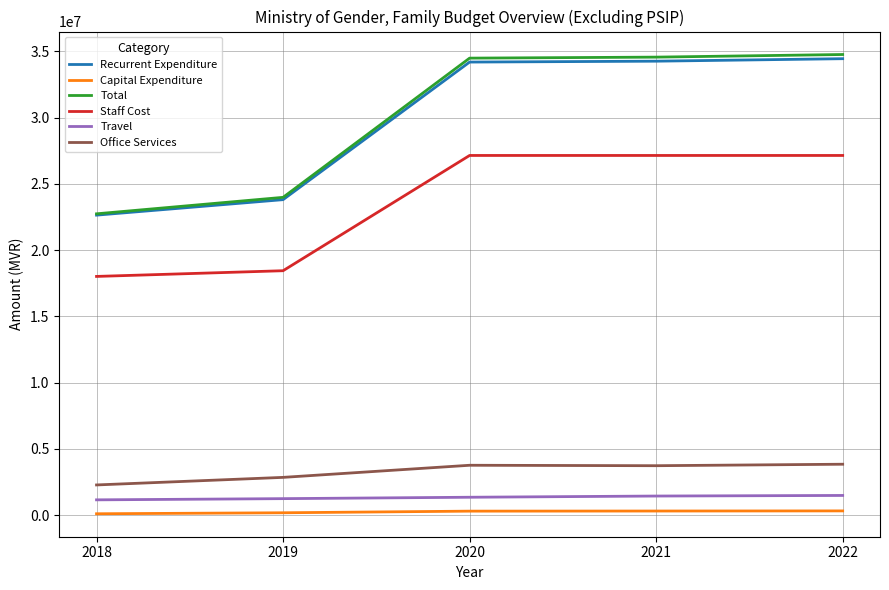

True or false: Total and Office Services intersect in this chart.

False